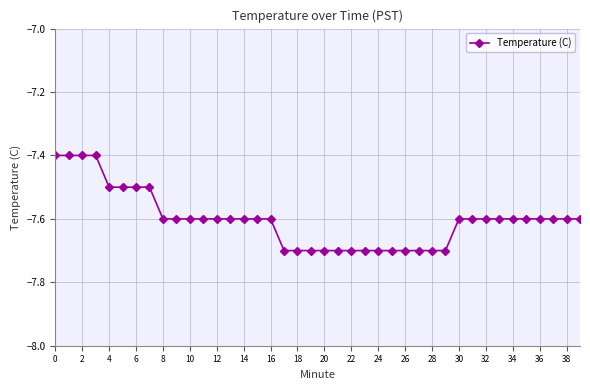

What is the greatest value displayed?

-7.4